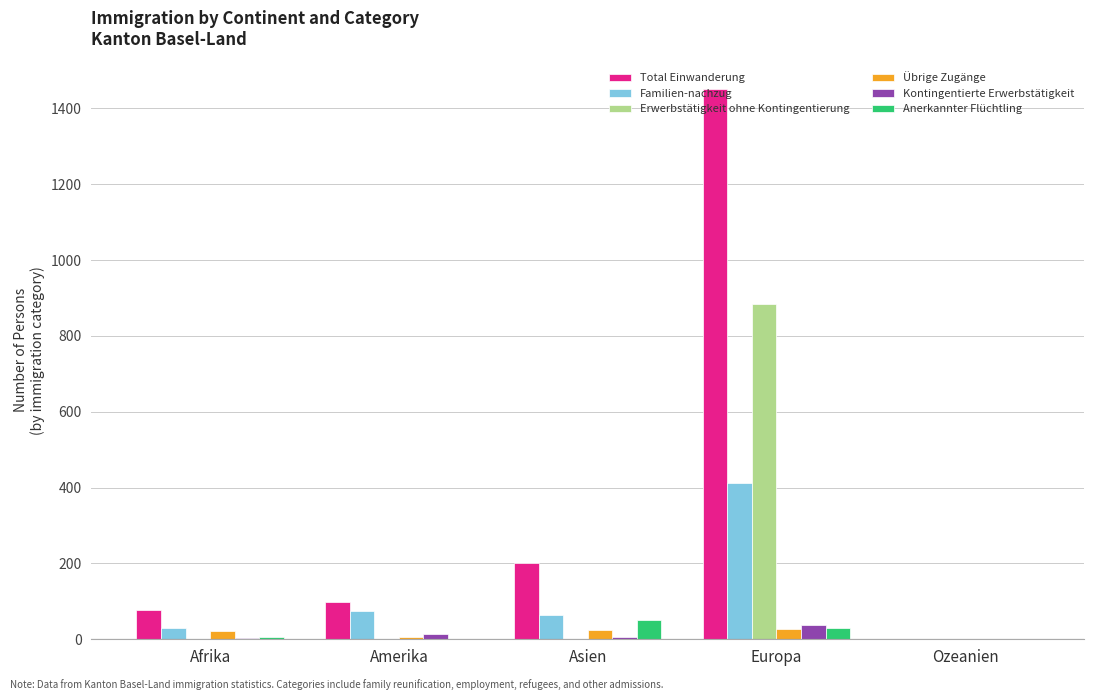

What is the difference between the Übrige Zugänge values at Asien and Afrika?

3